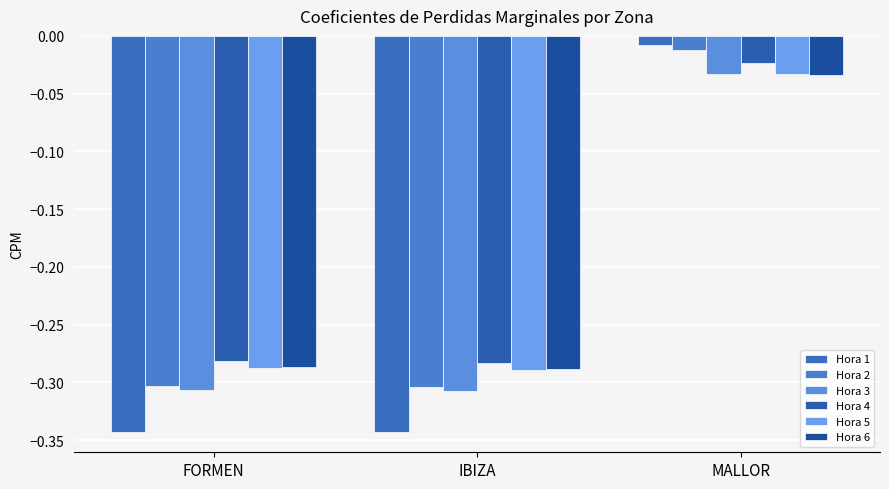

What is the average value of the Hora 4 series?

-0.2